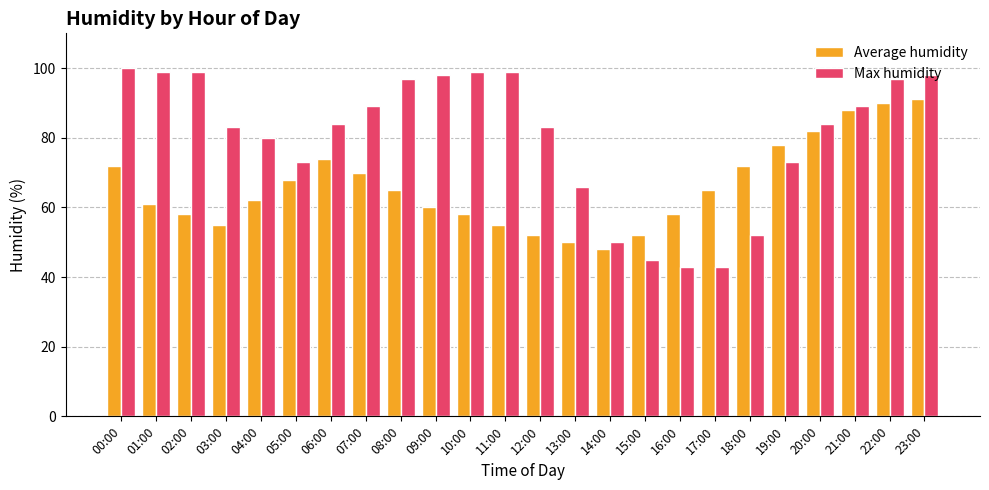

What is the label of the 2nd bar from the left?

01:00